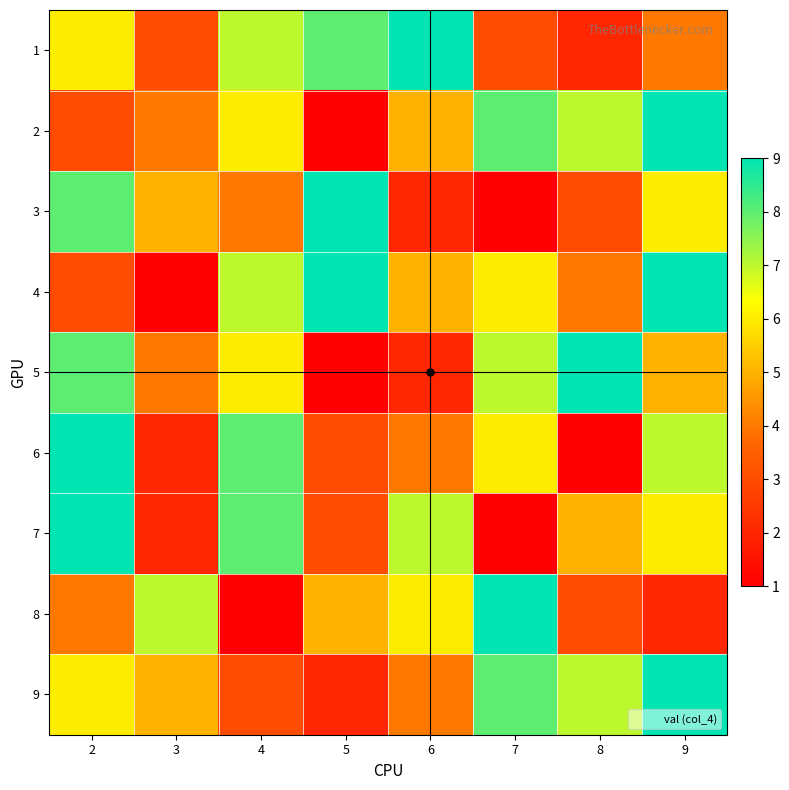

Reading left to right, what are all the values shown in this chart?

1: 2=6	3=3	4=7	5=8	6=9	7=3	8=2	9=4
2: 2=3	3=4	4=6	5=1	6=5	7=8	8=7	9=9
3: 2=8	3=5	4=4	5=9	6=2	7=1	8=3	9=6
4: 2=3	3=1	4=7	5=9	6=5	7=6	8=4	9=9
5: 2=8	3=4	4=6	5=1	6=2	7=7	8=9	9=5
6: 2=9	3=2	4=8	5=3	6=4	7=6	8=1	9=7
7: 2=9	3=2	4=8	5=3	6=7	7=1	8=5	9=6
8: 2=4	3=7	4=1	5=5	6=6	7=9	8=3	9=2
9: 2=6	3=5	4=3	5=2	6=4	7=8	8=7	9=9